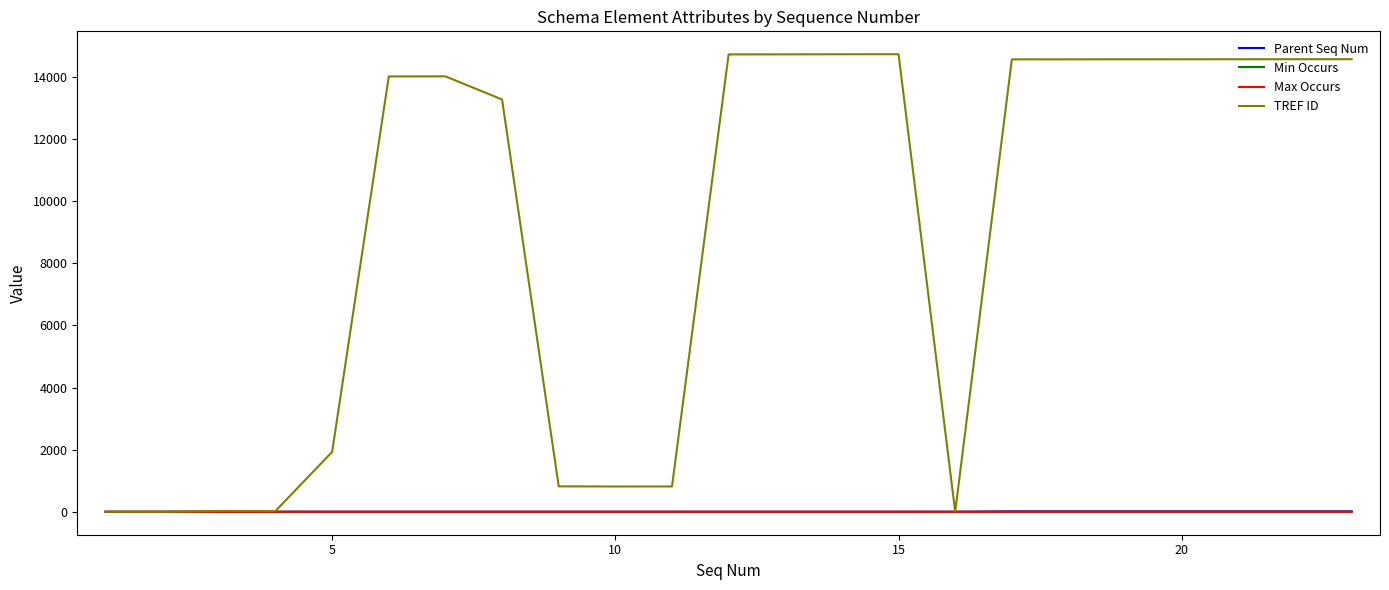

Which series has the widest spread of values?

TREF ID